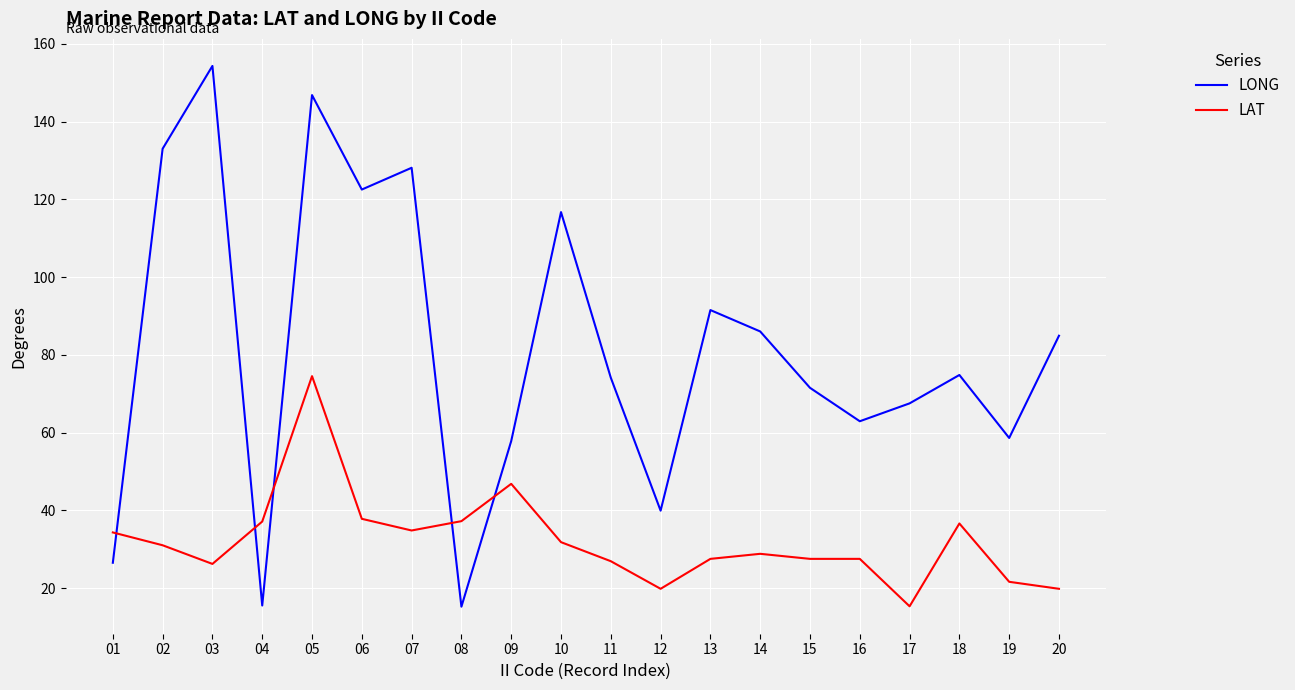

What is the total value across all series at 05?

221.3